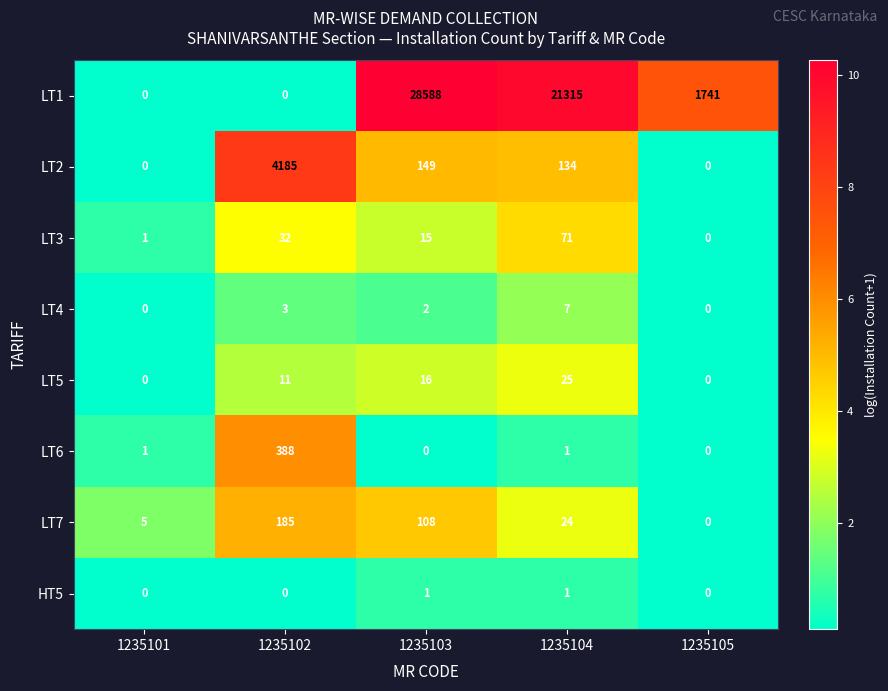

Rank the series at 1235103 from lowest to highest value.

LT6, HT5, LT4, LT3, LT5, LT7, LT2, LT1